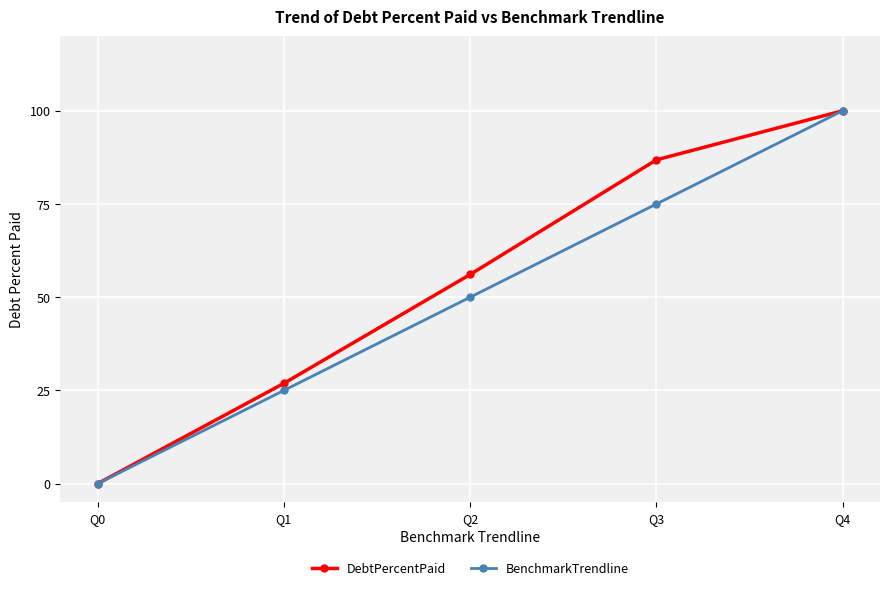

What is the total value across all series at Q2?

106.1